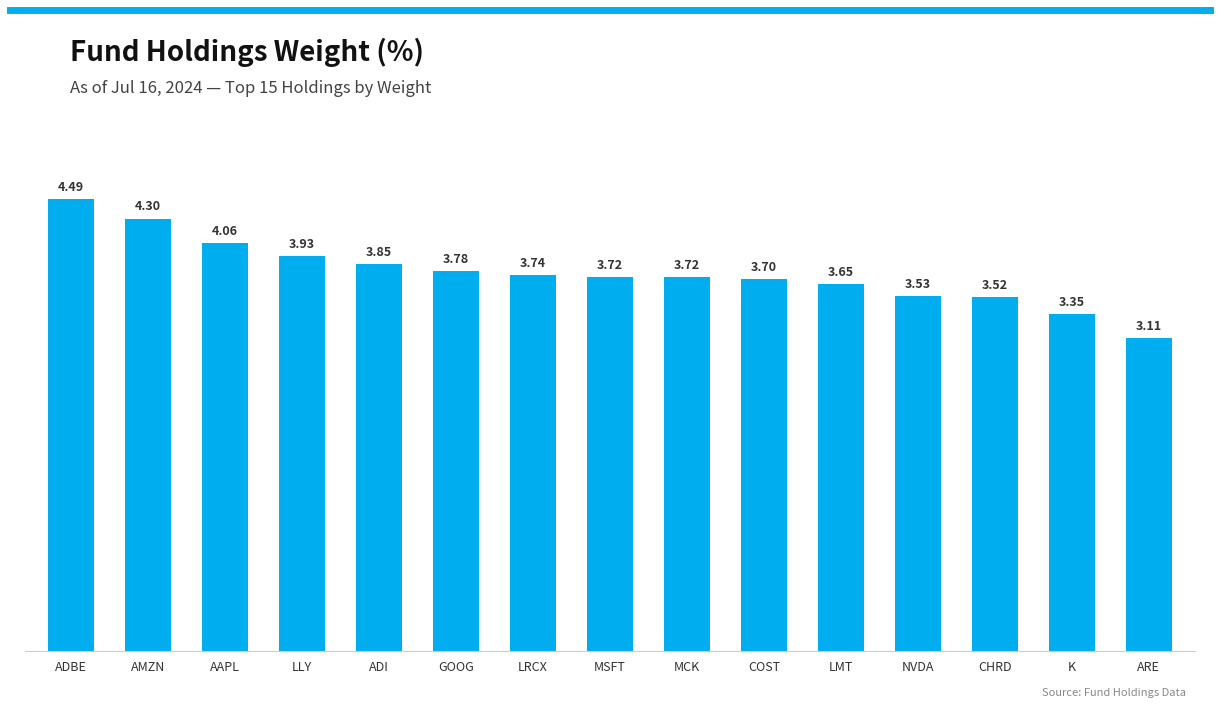

What is the label of the 9th bar from the left?

MCK